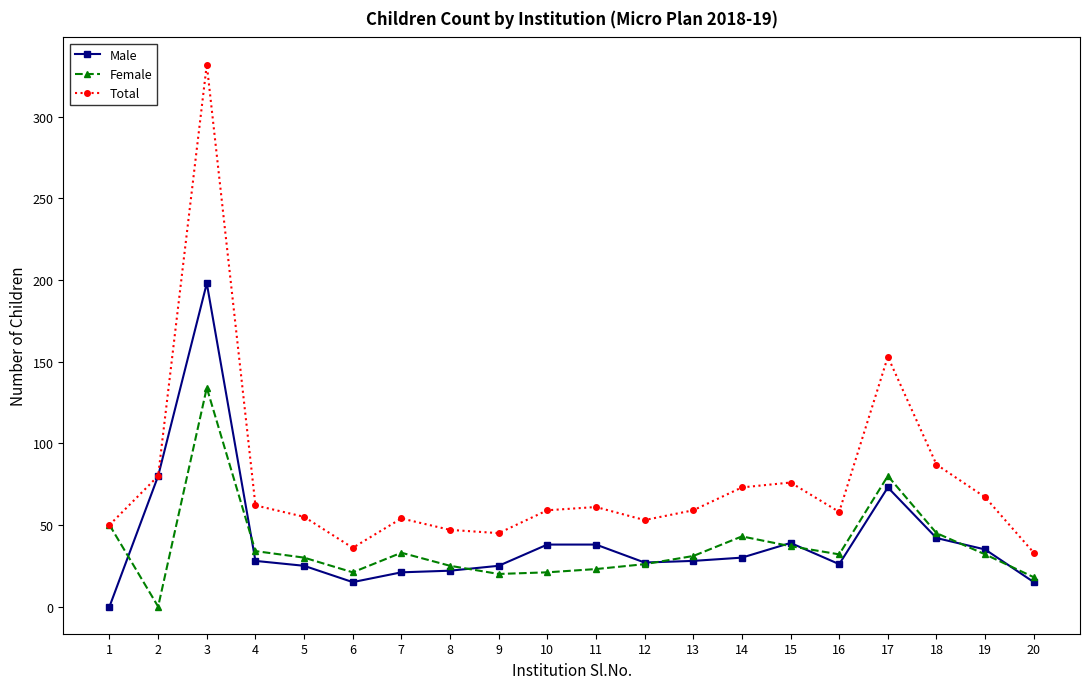

How many categories are shown in the chart?

20